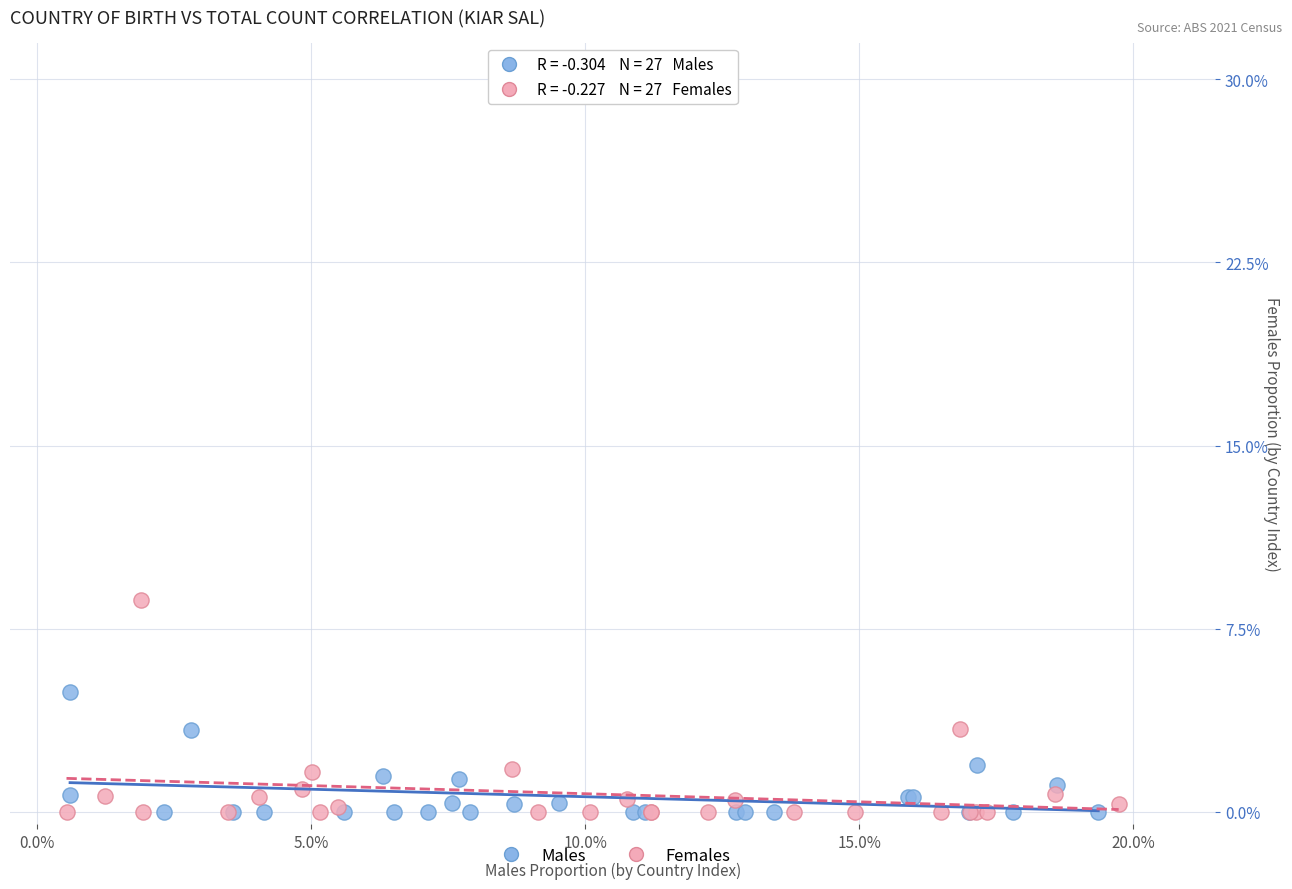

What are all the series names shown in the legend?

Males, Females